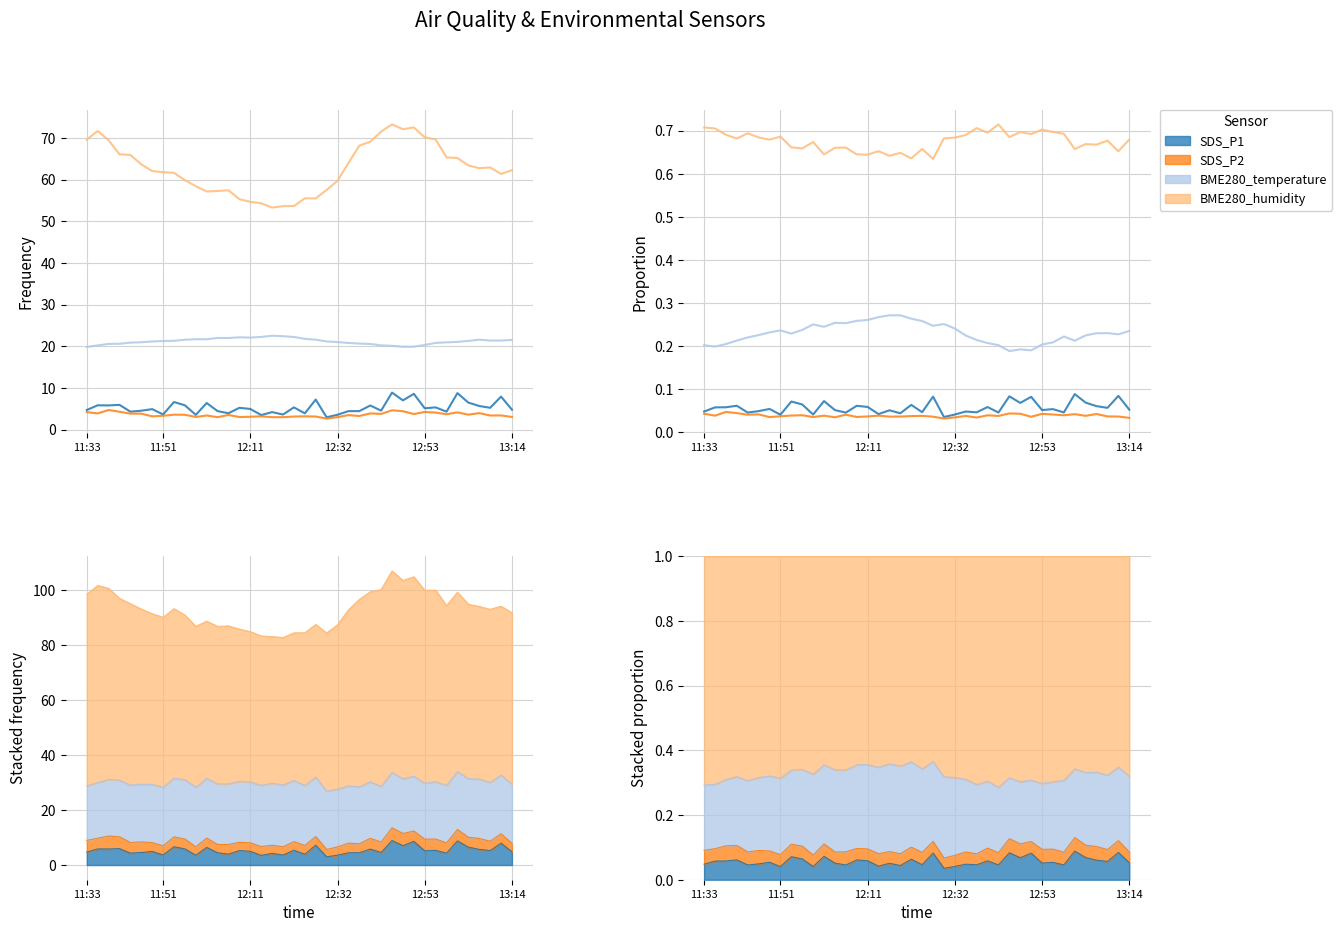

Count the number of data series in this chart.

4